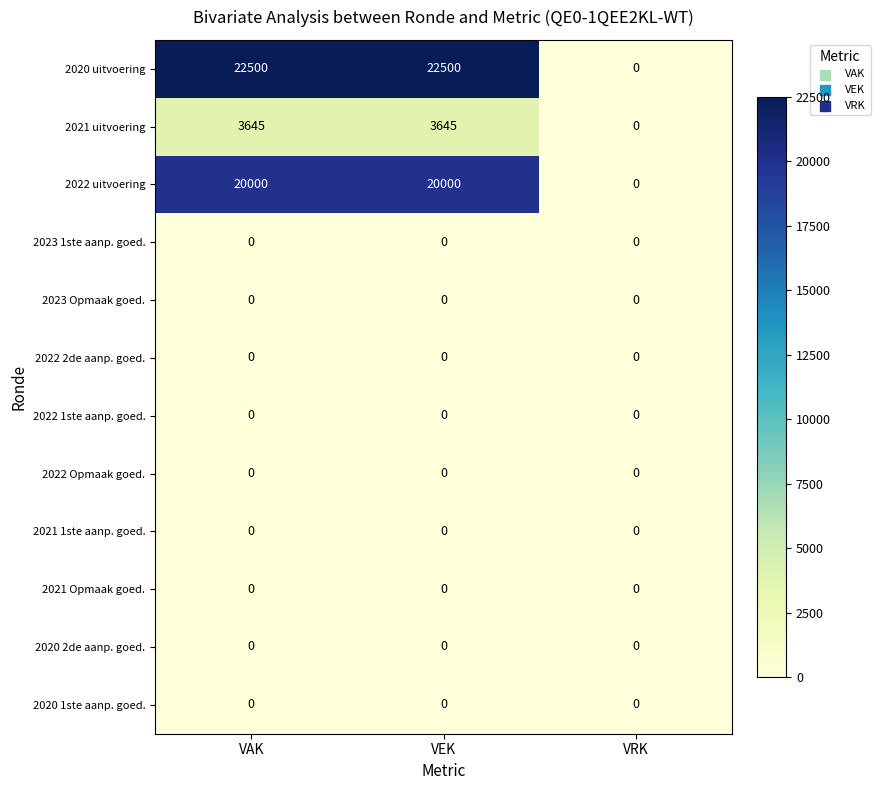

What is the greatest value displayed?

22500